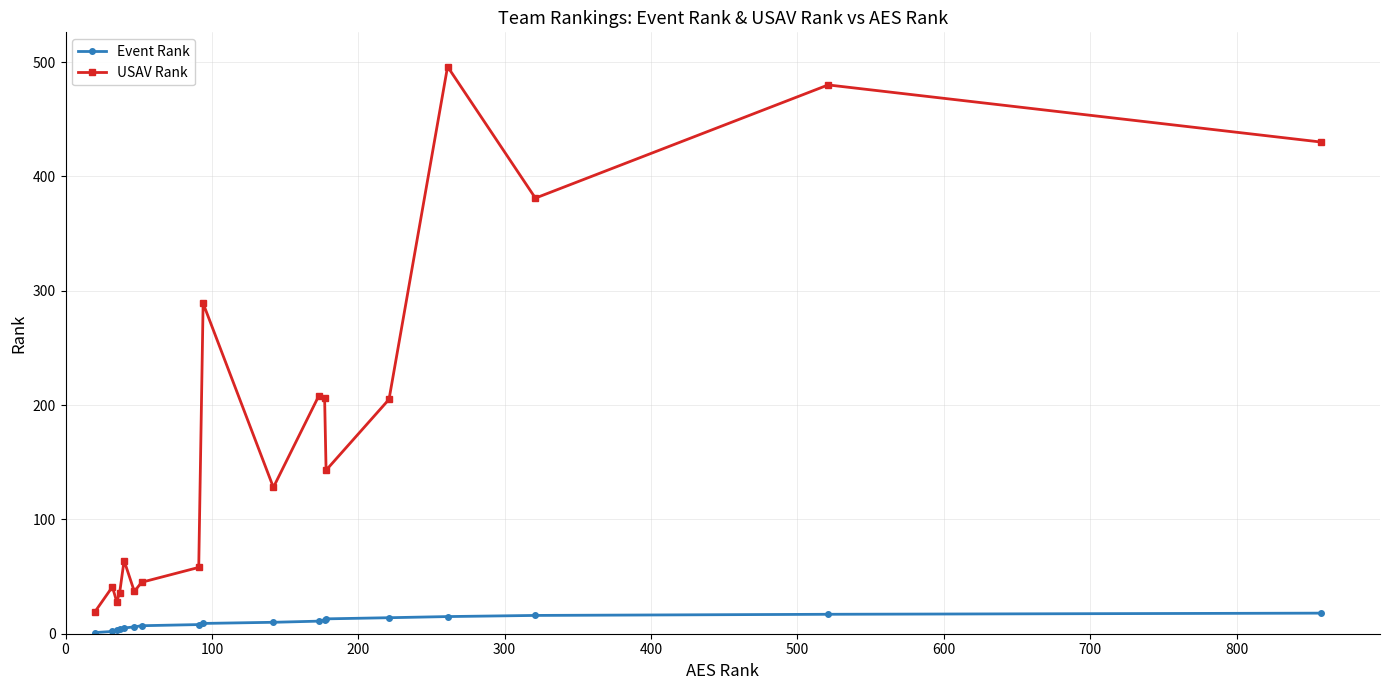

Does the chart have visible grid lines?

Yes